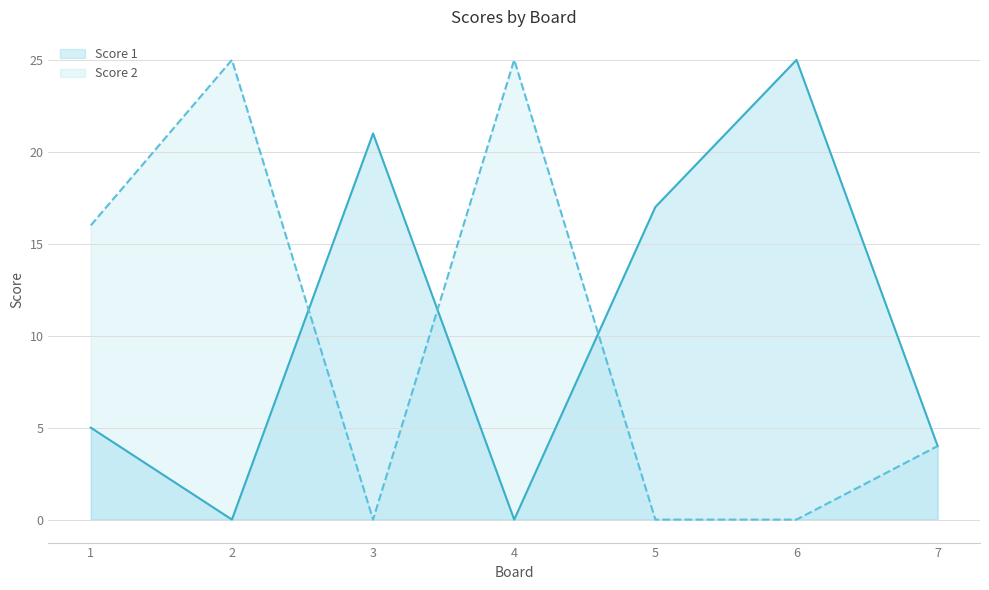

What is the difference between the Score 2 values at 7 and 2?

21